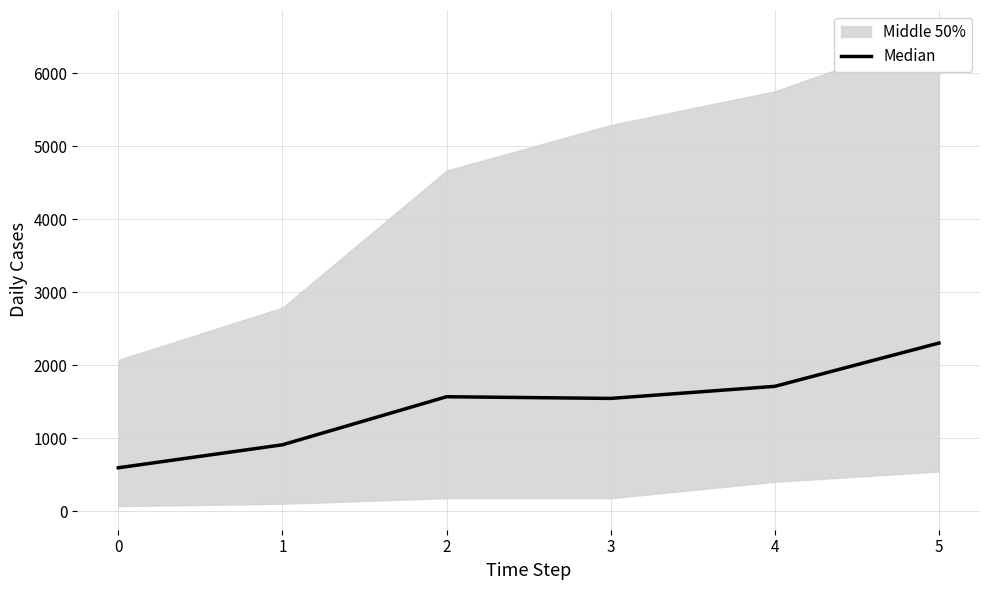

What is the ratio of the value at 5 to the value at 3?

1.5